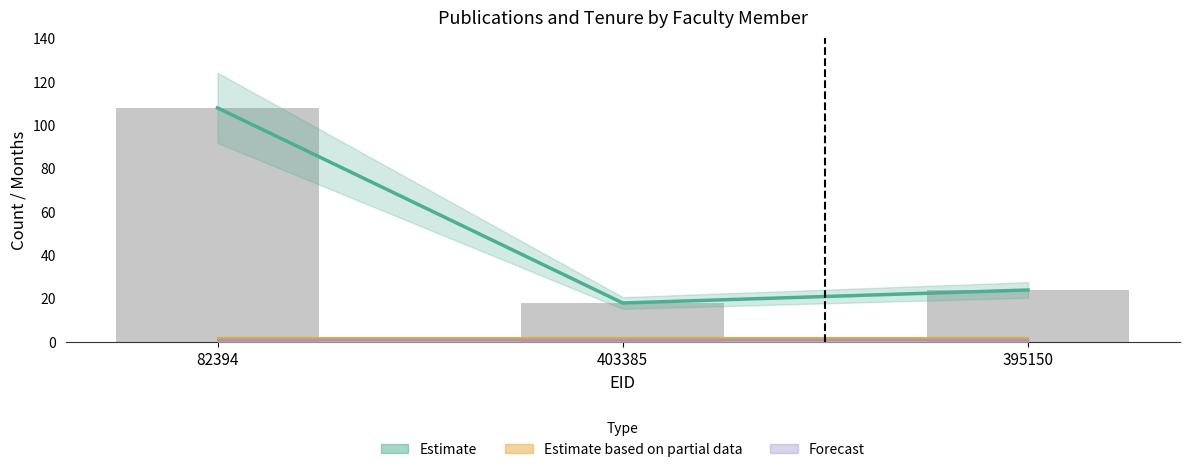

What is the total value across all series at 403385?

39